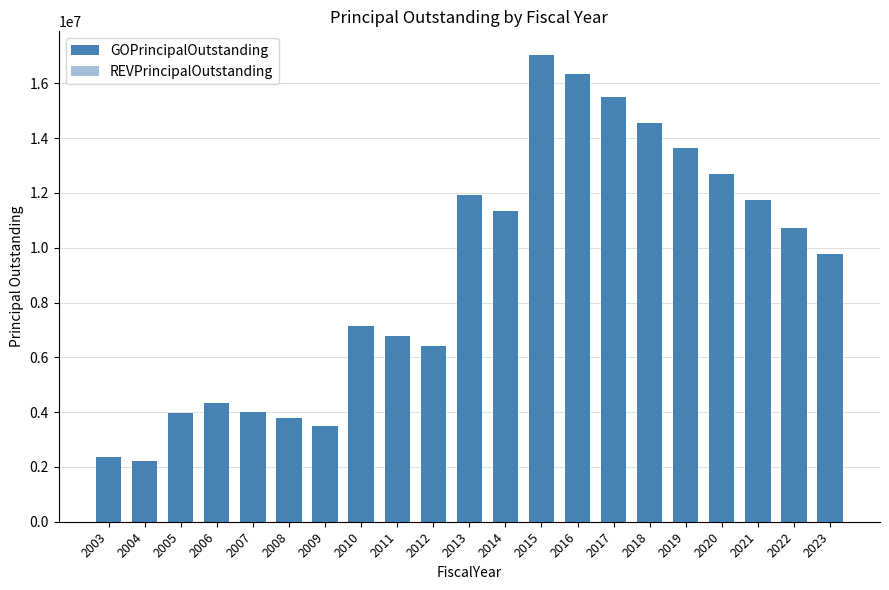

How many data points are less than 9760000?

10